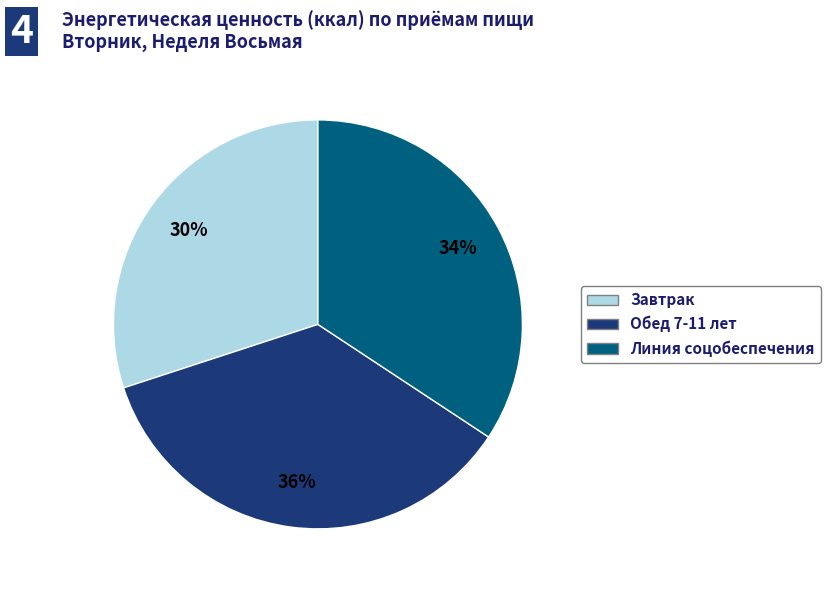

How many segments does this pie chart have?

3